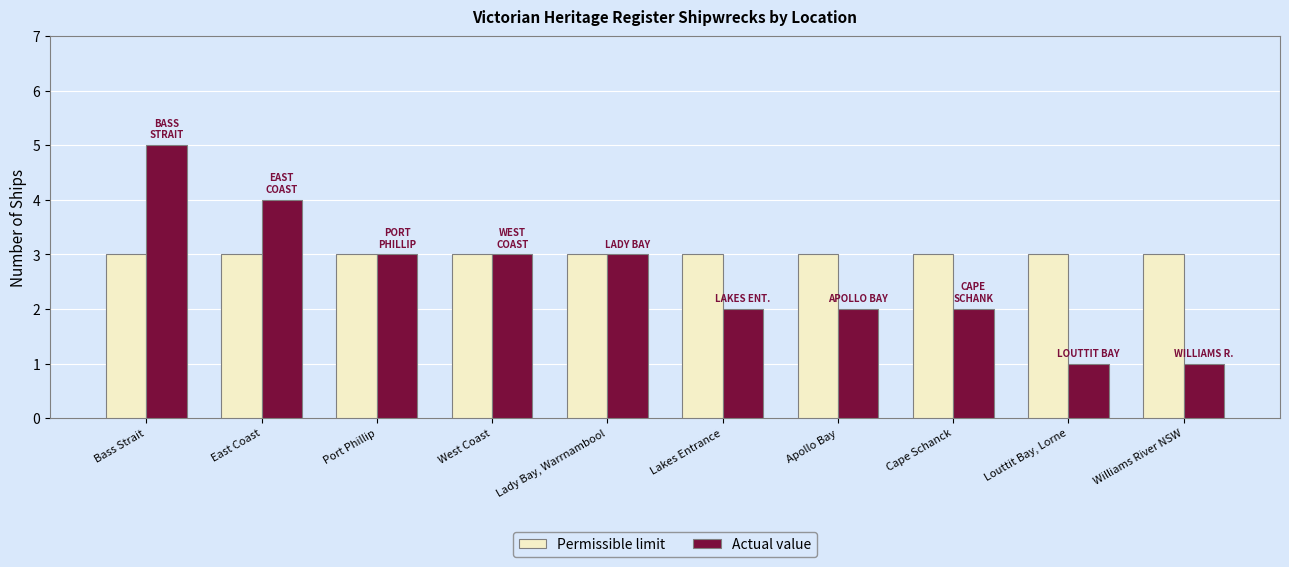

Reading left to right, extract all data points from this chart.

Permissible limit: Bass Strait=3	East Coast=3	Port Phillip=3	West Coast=3	Lady Bay, Warrnambool=3	Lakes Entrance=3	Apollo Bay=3	Cape Schanck=3	Louttit Bay, Lorne=3	Williams River NSW=3
Actual value: Bass Strait=5	East Coast=4	Port Phillip=3	West Coast=3	Lady Bay, Warrnambool=3	Lakes Entrance=2	Apollo Bay=2	Cape Schanck=2	Louttit Bay, Lorne=1	Williams River NSW=1